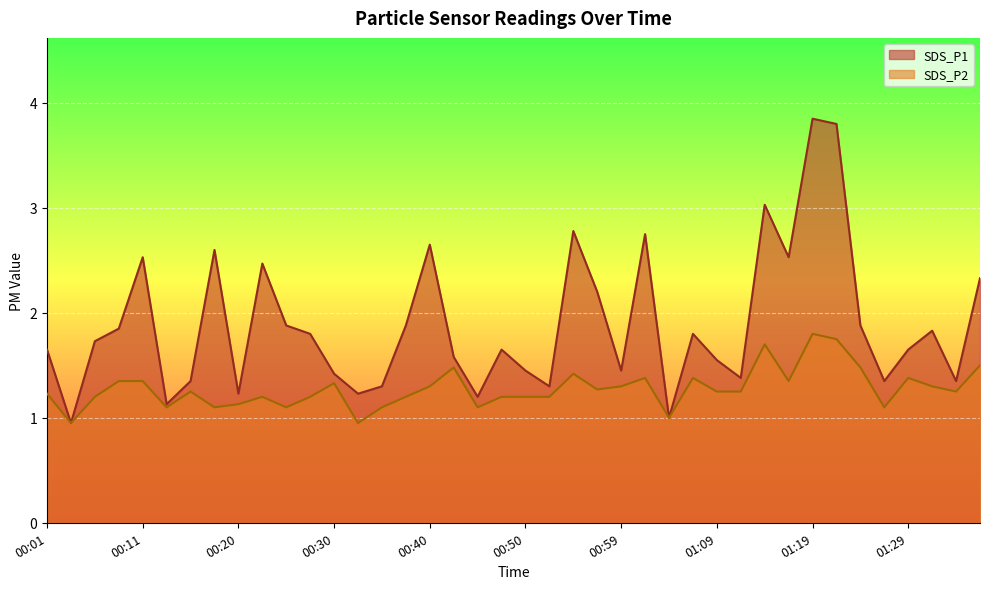

Where is the first local minimum for SDS_P2?

00:03